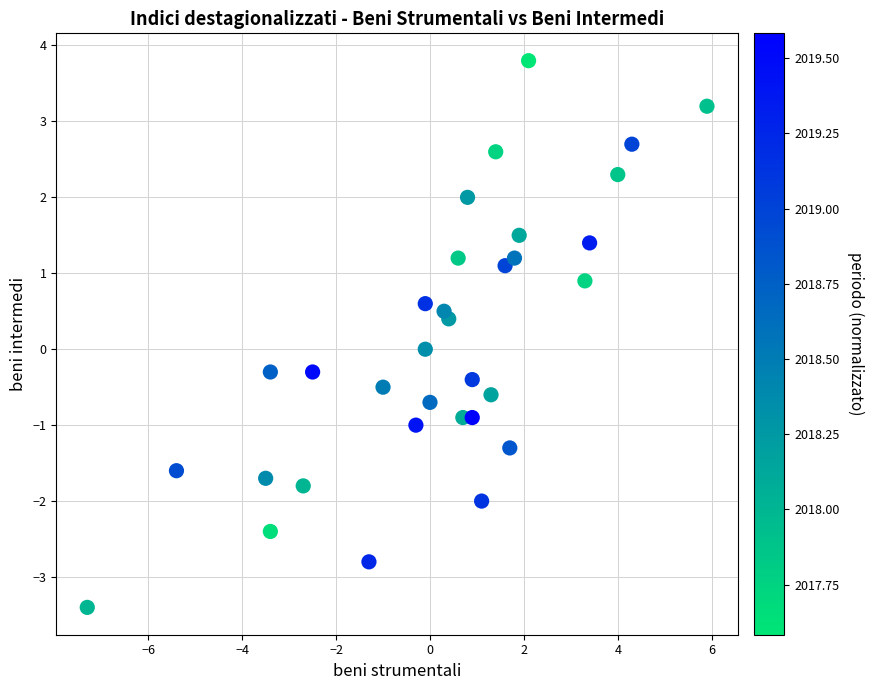

What is the range of Y values (max minus min)?

7.2